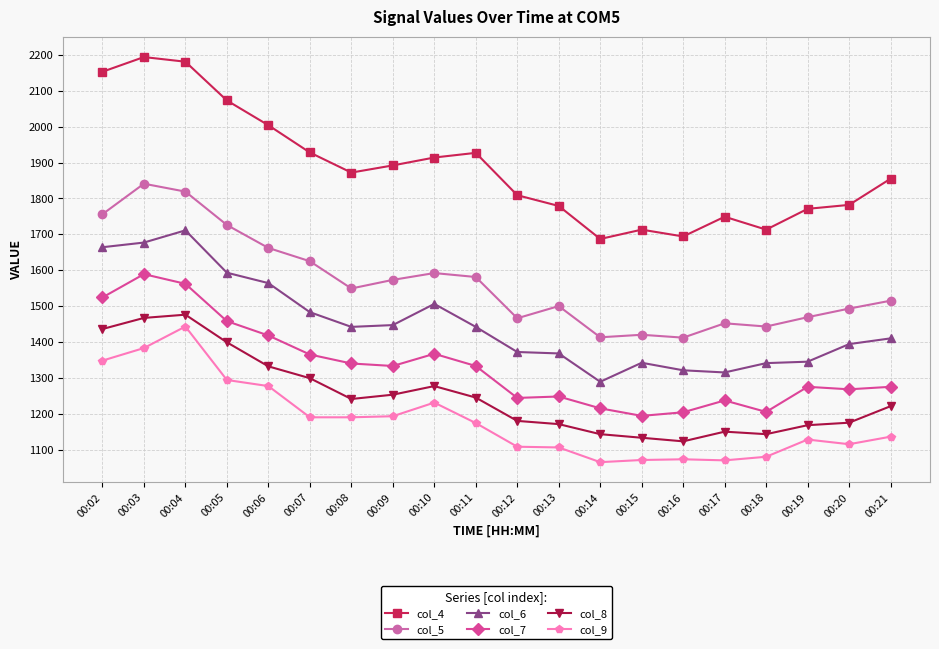

What is the sum of all col_9 values?

23675